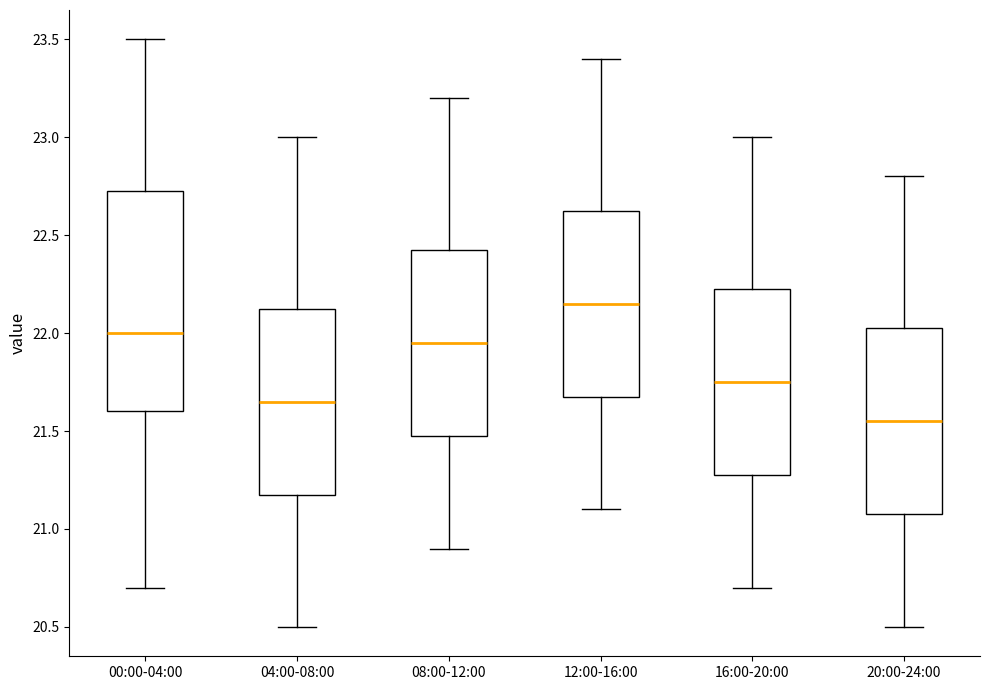

Reading left to right, read every box against the y-axis: the position of its median line, the range the box covers, and the ends of its whiskers. The values are not printed on the chart, so give them approximately, as read against the axis.

00:00-04:00: median 22.00, box 21.60 to 22.75, whiskers 20.70 to 23.50
04:00-08:00: median 21.65, box 21.20 to 22.15, whiskers 20.50 to 23.00
08:00-12:00: median 21.95, box 21.50 to 22.45, whiskers 20.90 to 23.20
12:00-16:00: median 22.15, box 21.70 to 22.65, whiskers 21.10 to 23.40
16:00-20:00: median 21.75, box 21.30 to 22.25, whiskers 20.70 to 23.00
20:00-24:00: median 21.55, box 21.10 to 22.05, whiskers 20.50 to 22.80